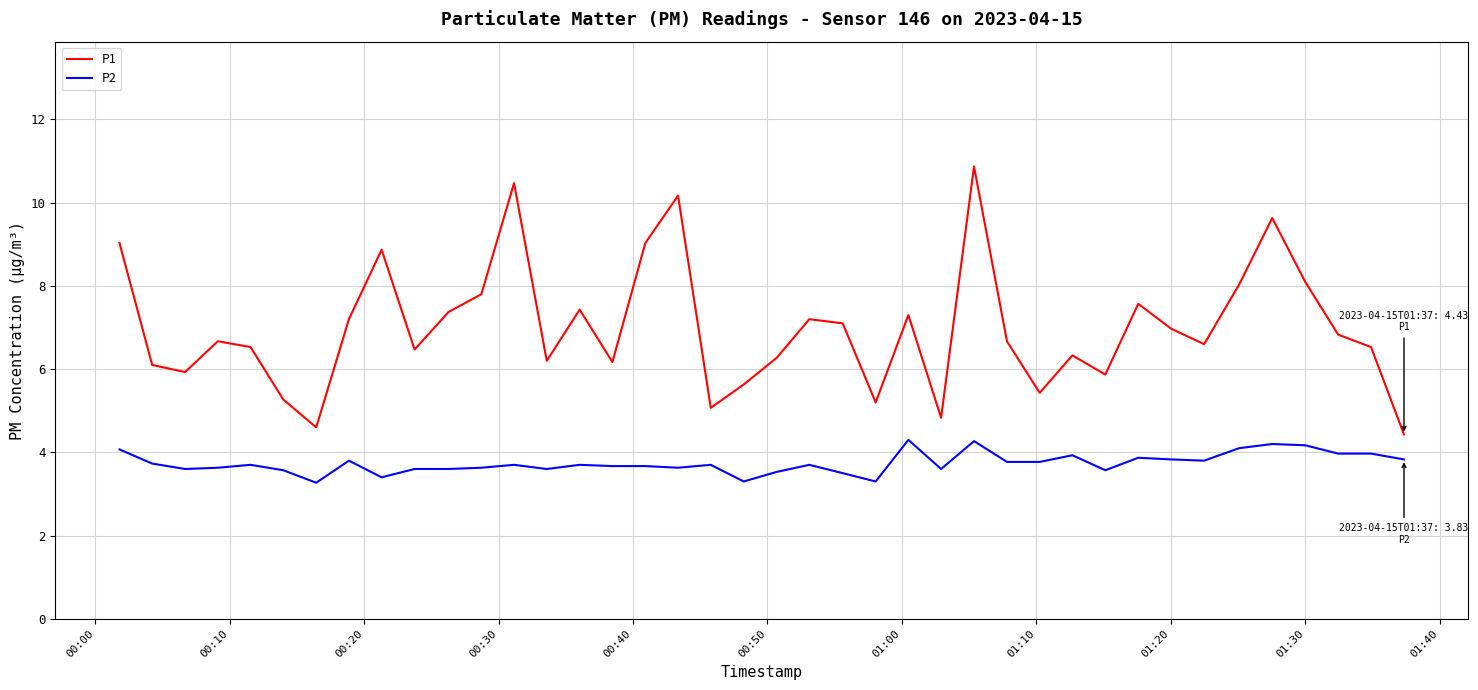

Does the chart have visible grid lines?

Yes